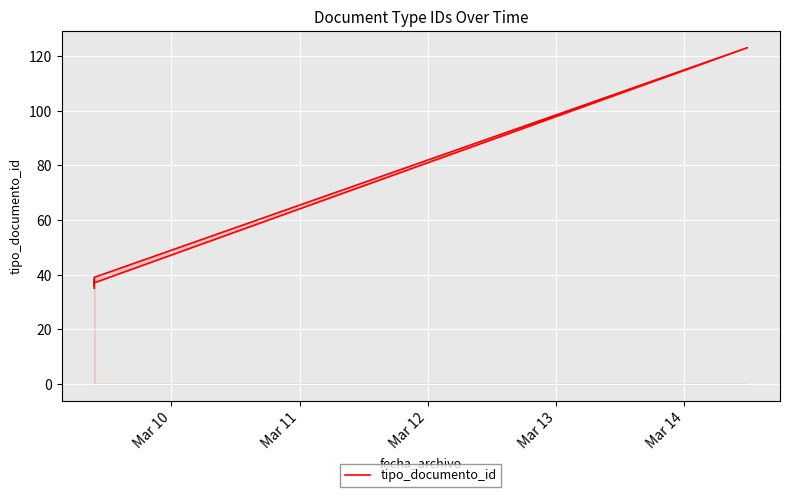

Which label corresponds to the largest value in the chart?

Mar 14